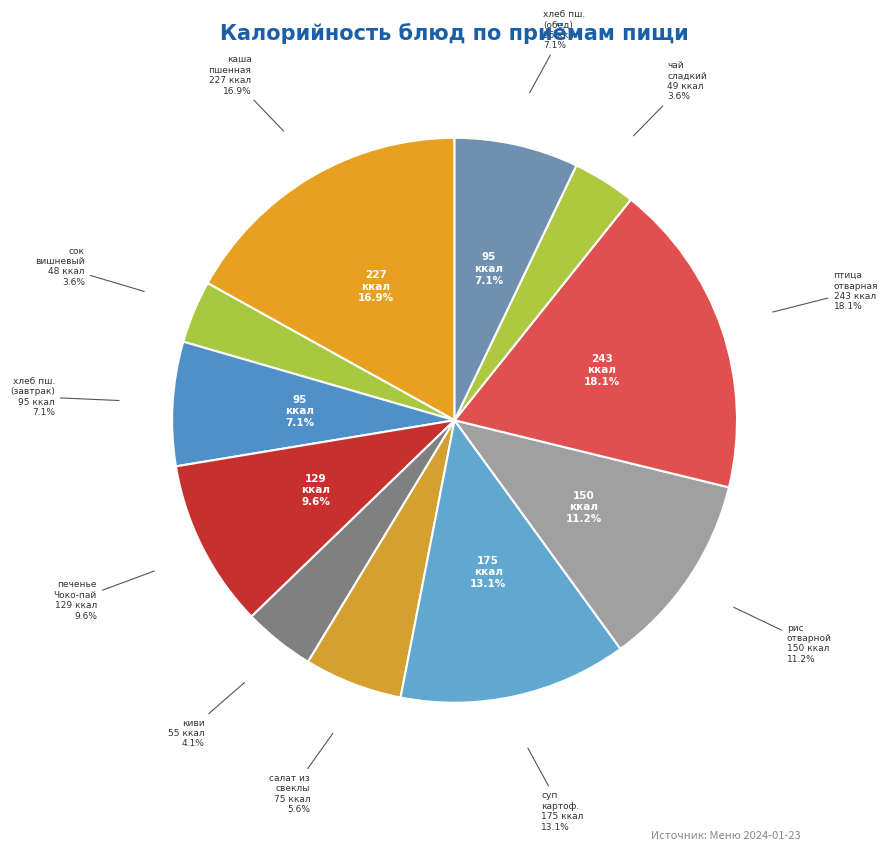

What is the change in value from хлеб пшеничный (завтрак) to птица отварная?

+147.5